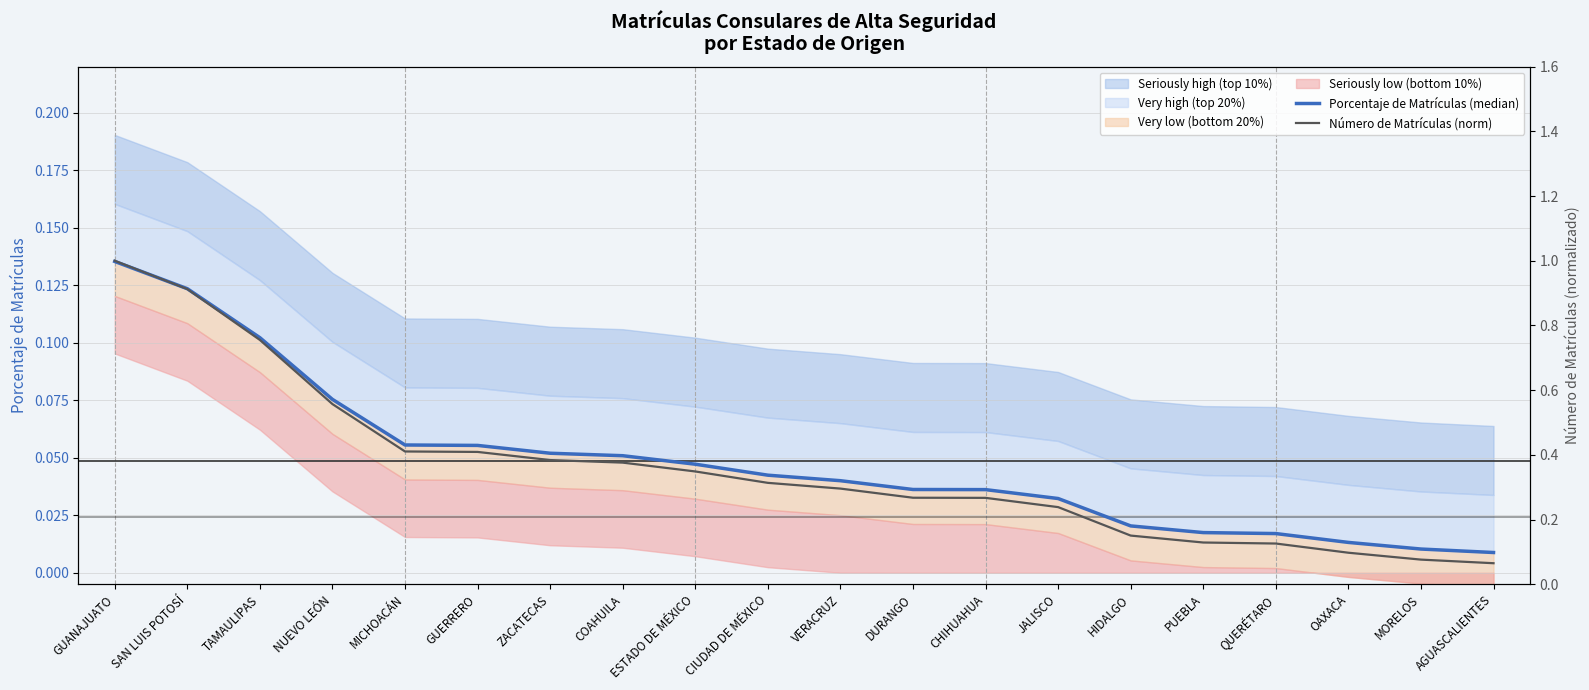

True or false: Número de Matrículas (norm) and Porcentaje de Matrículas (median) cross at least once.

False